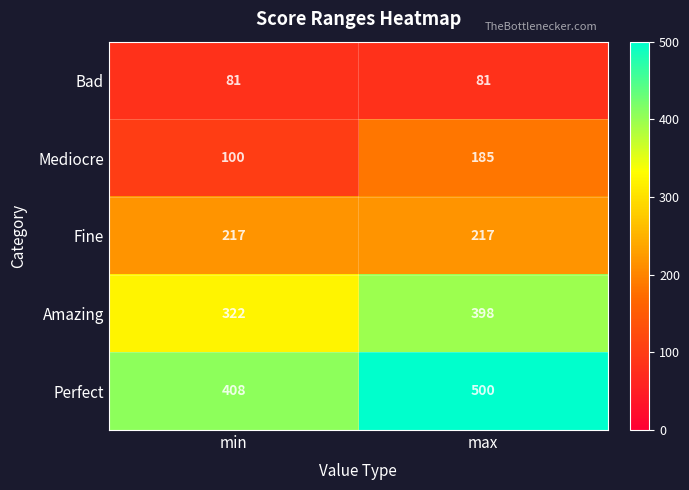

What is the difference between the maximum and minimum values in the Mediocre series?

85